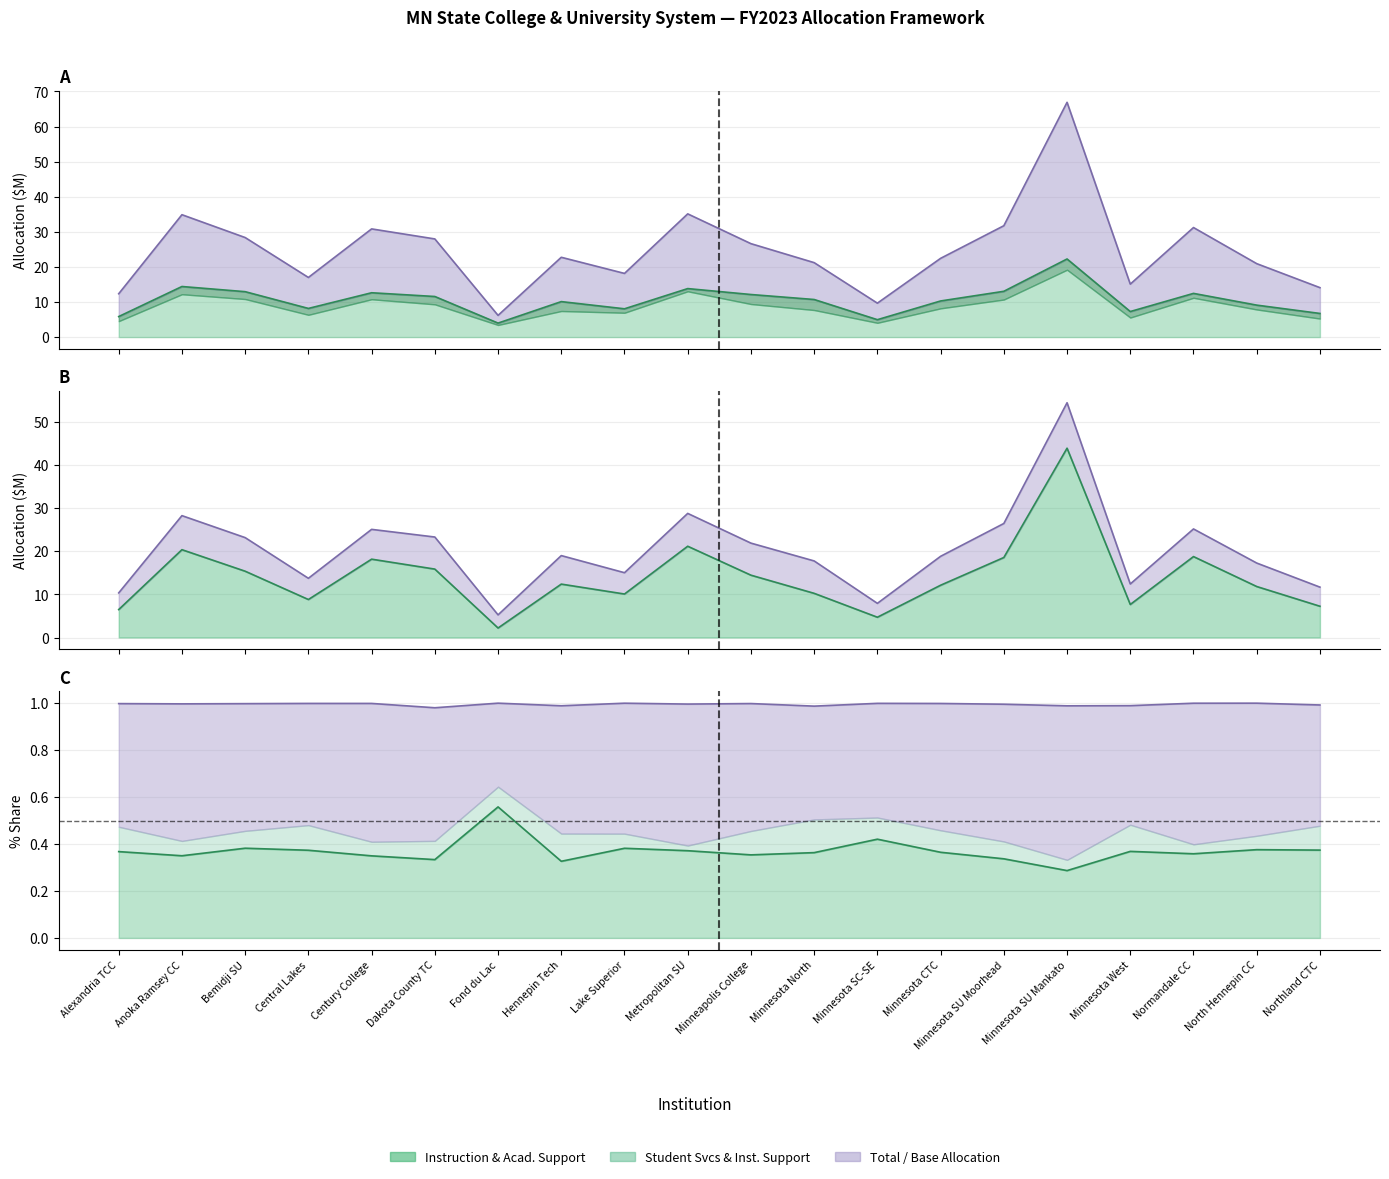

True or false: Student Services & Institutional Support has a value of 10.1 at Hennepin Tech.

True